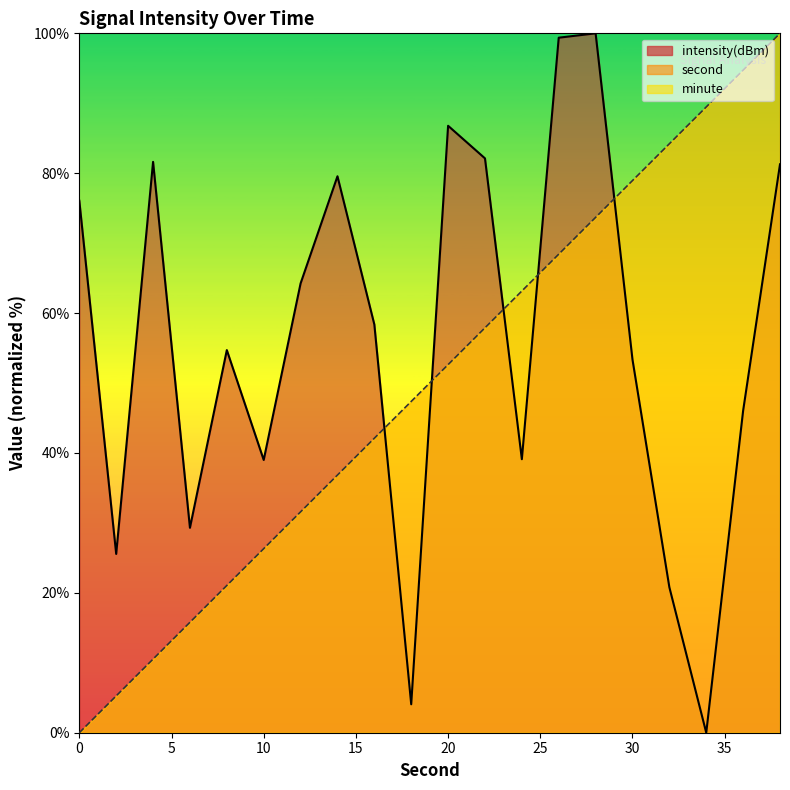

Where does the second series first go above 52?

20